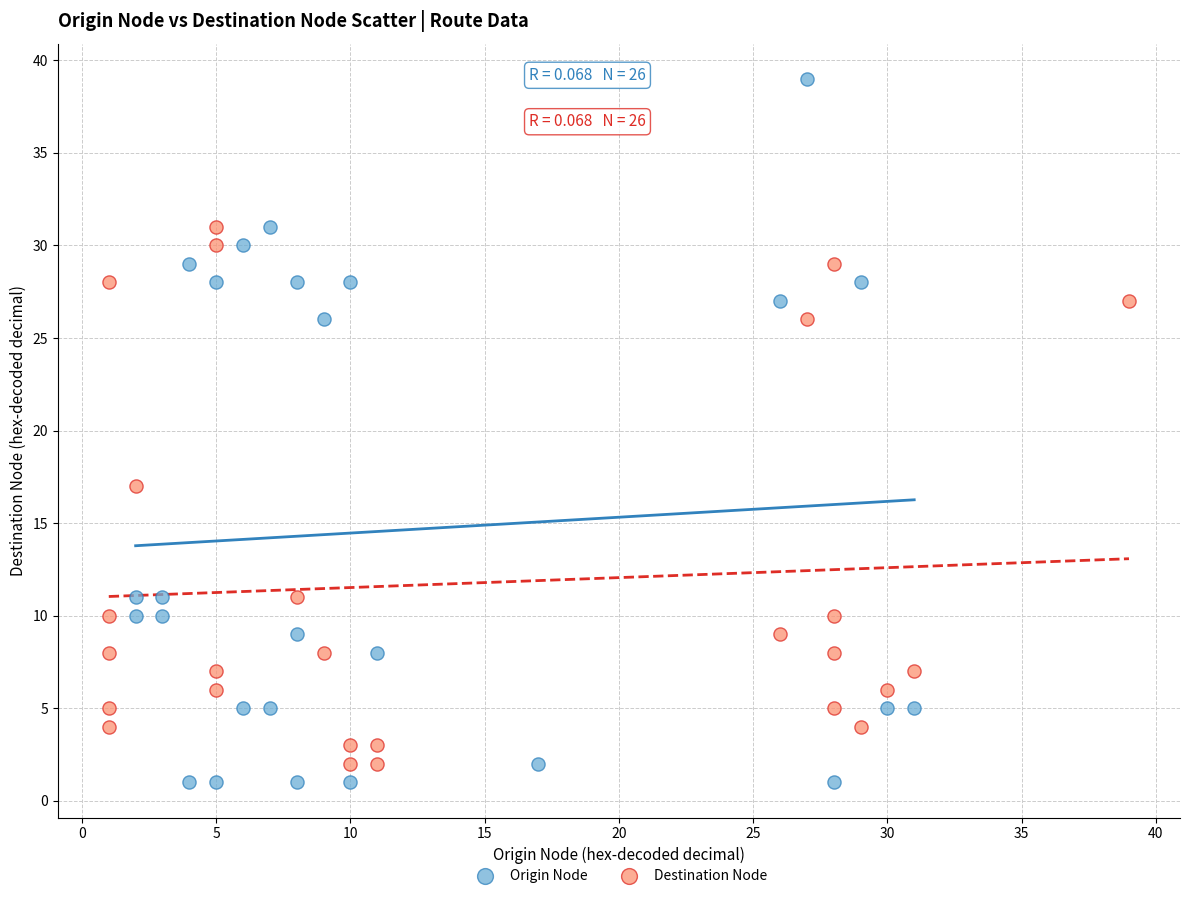

Which series contains the highest Y value?

Origin Node